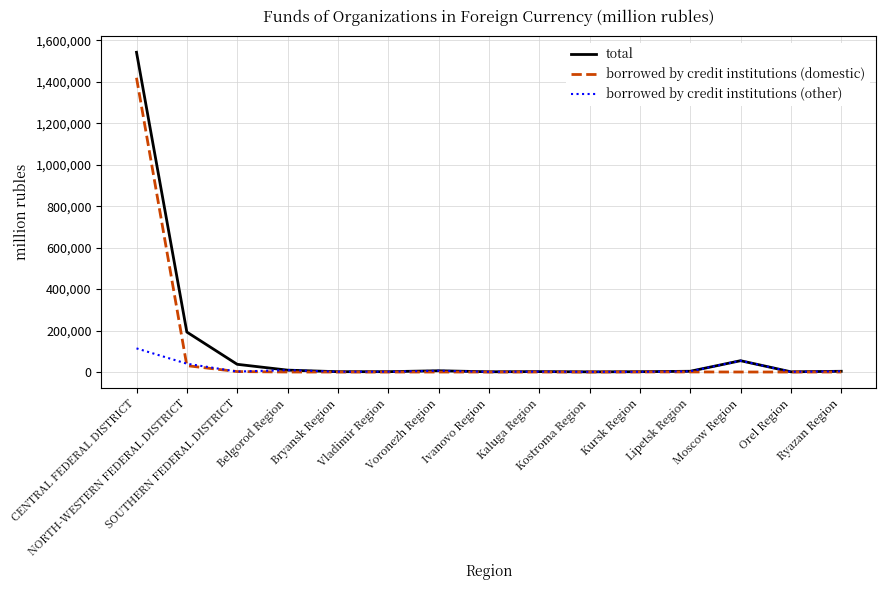

Which series has the widest spread of values?

total